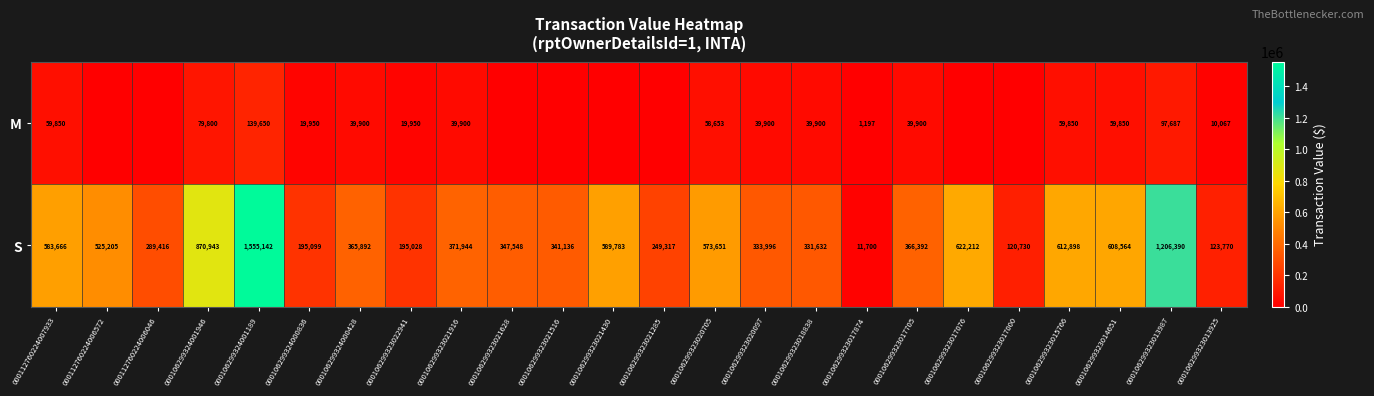

Rank the categories by S value from highest to lowest.

000106299324001189, 000106299323013987, 000106299324001946, 000106299323017076, 000106299323015766, 000106299323014651, 000106299323021430, 000112760224007933, 000106299323020705, 000112760224006572, 000106299323021916, 000106299323017705, 000106299324000428, 000106299323021628, 000106299323021516, 000106299323020097, 000106299323018838, 000112760224006046, 000106299323021285, 000106299324000836, 000106299323022941, 000106299323013925, 000106299323017000, 000106299323017874